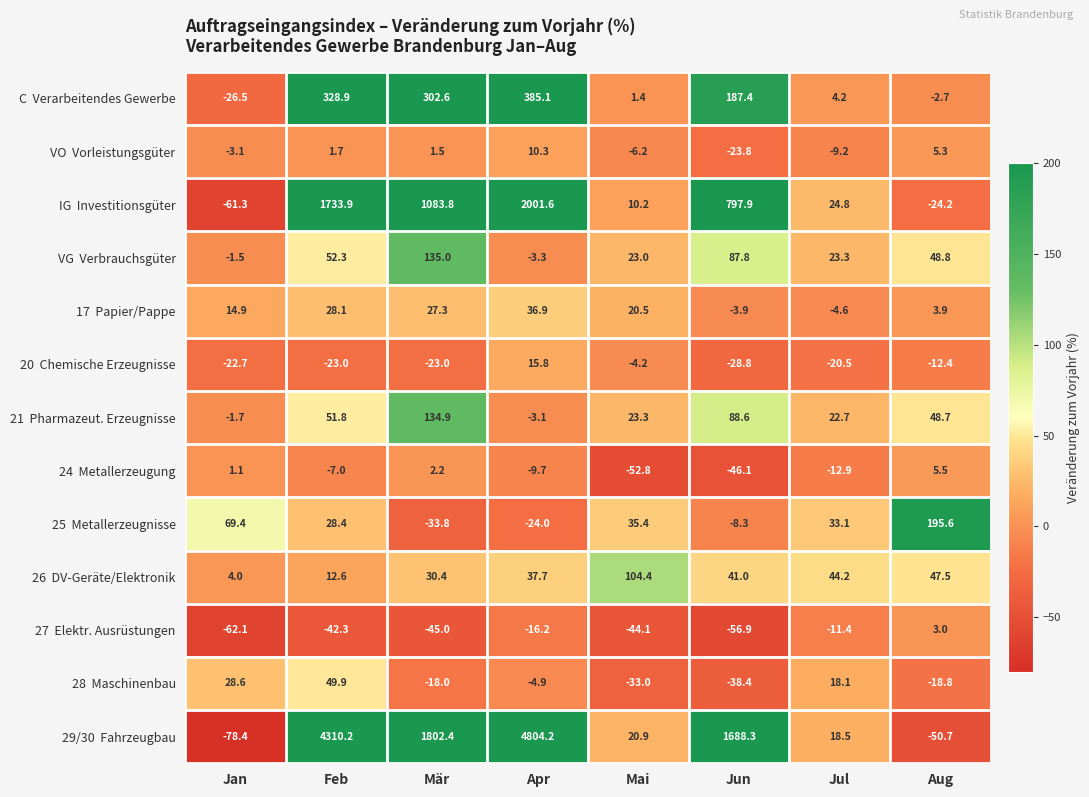

At how many categories does at least one series exceed 1274?

4